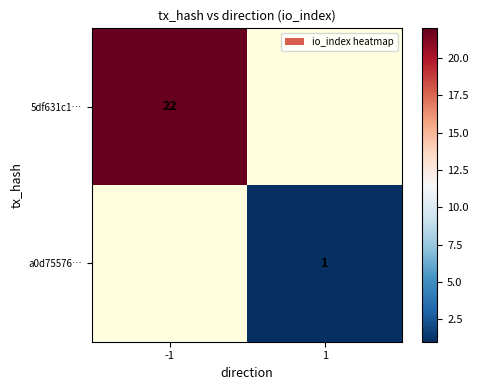

The value of 5df631c1… at -1 is 22. True or false?

True